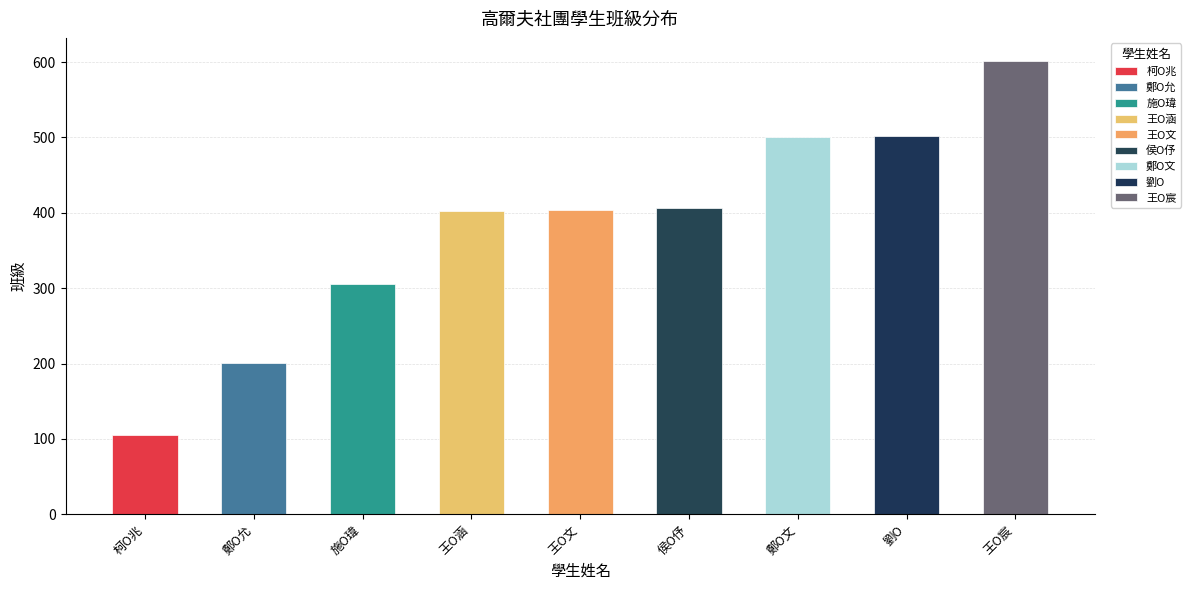

Reading left to right, list all the values displayed in this chart.

105	201	306	402	404	406	501	502	602